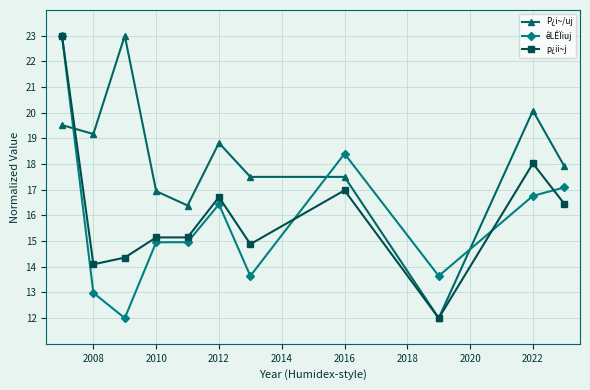

What is the maximum value for êLÊÏiuj?

23.0